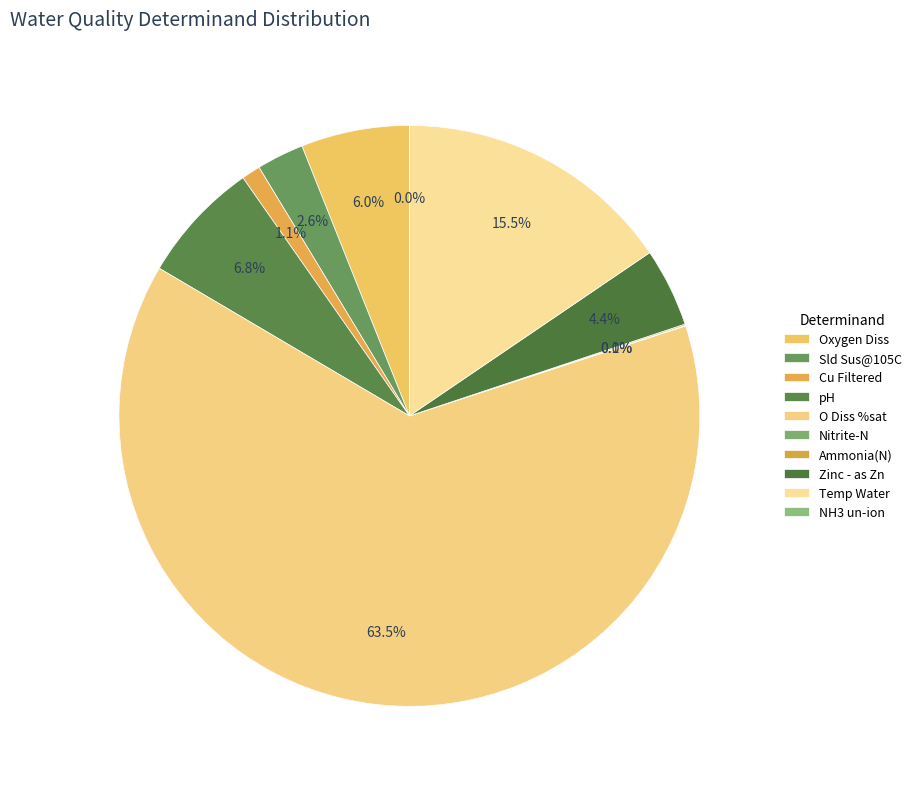

To the nearest percent, what percentage of the pie is pH?

7%